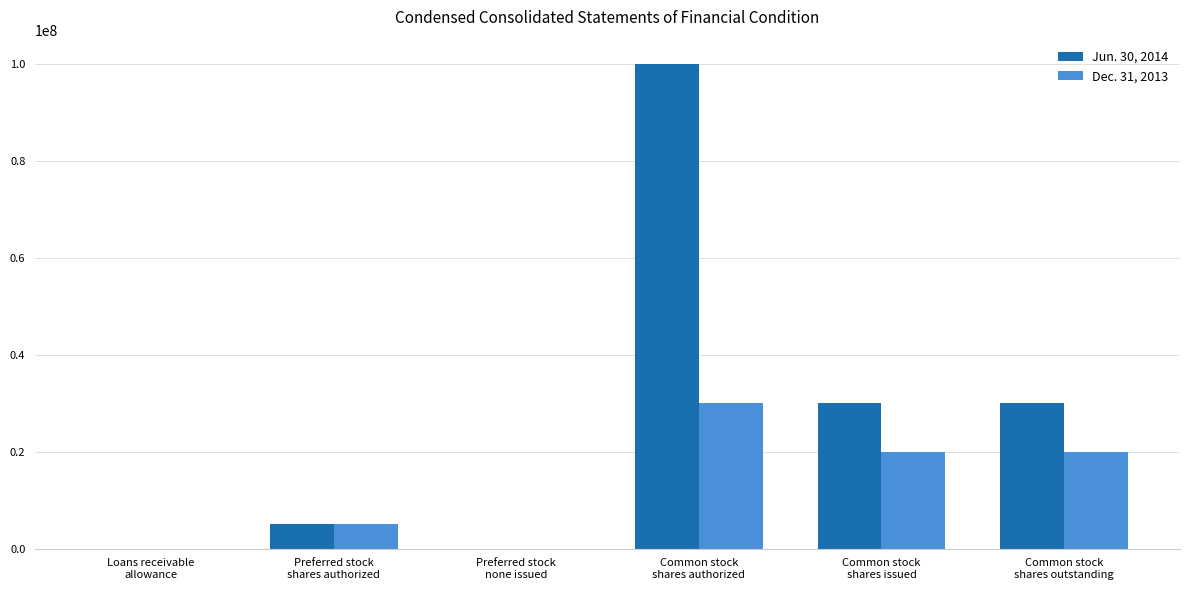

The Jun. 30, 2014 series shows 30026744 at Common stock
shares issued. True or false?

True